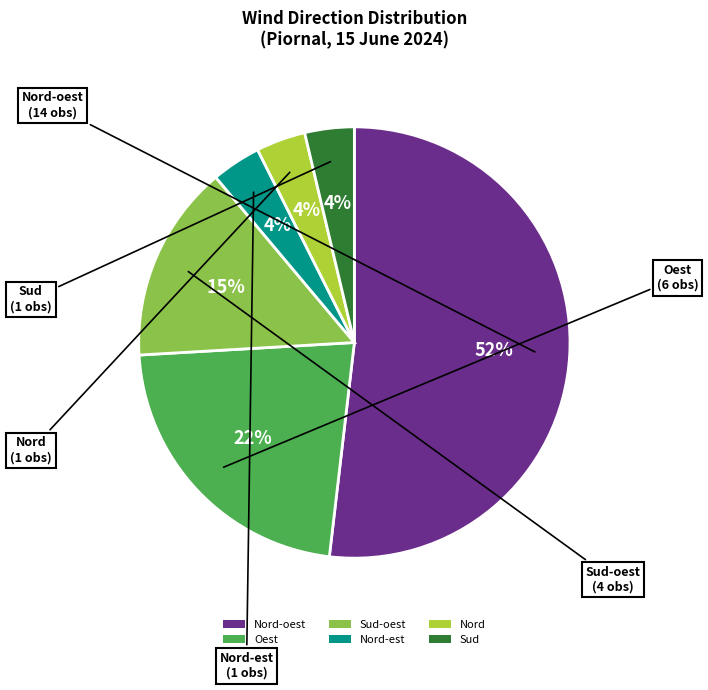

To the nearest percent, what portion does Oest represent?

22%